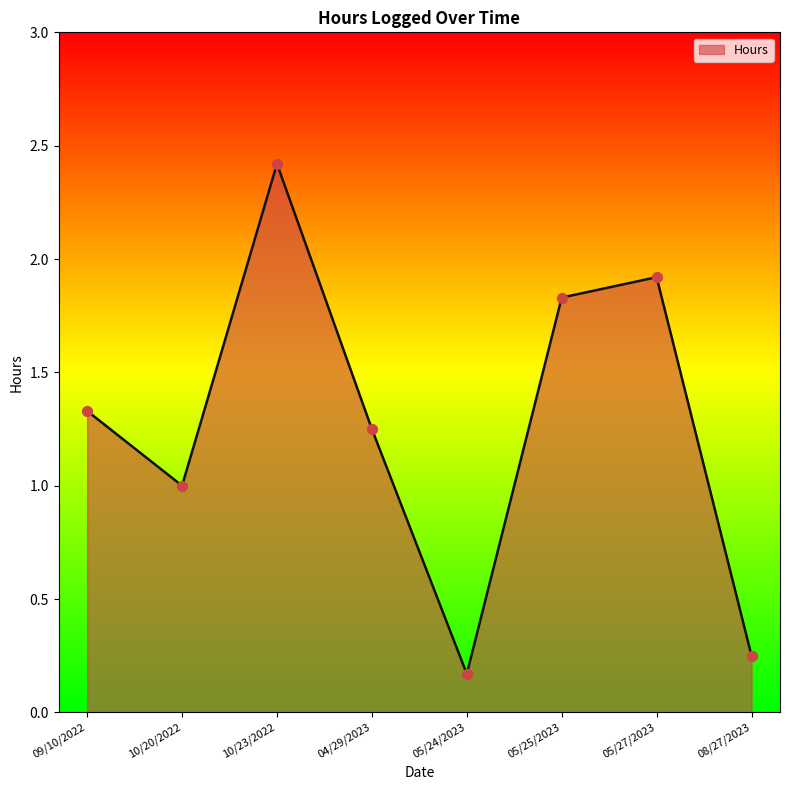

Between 09/10/2022 and 08/27/2023, which is larger?

09/10/2022